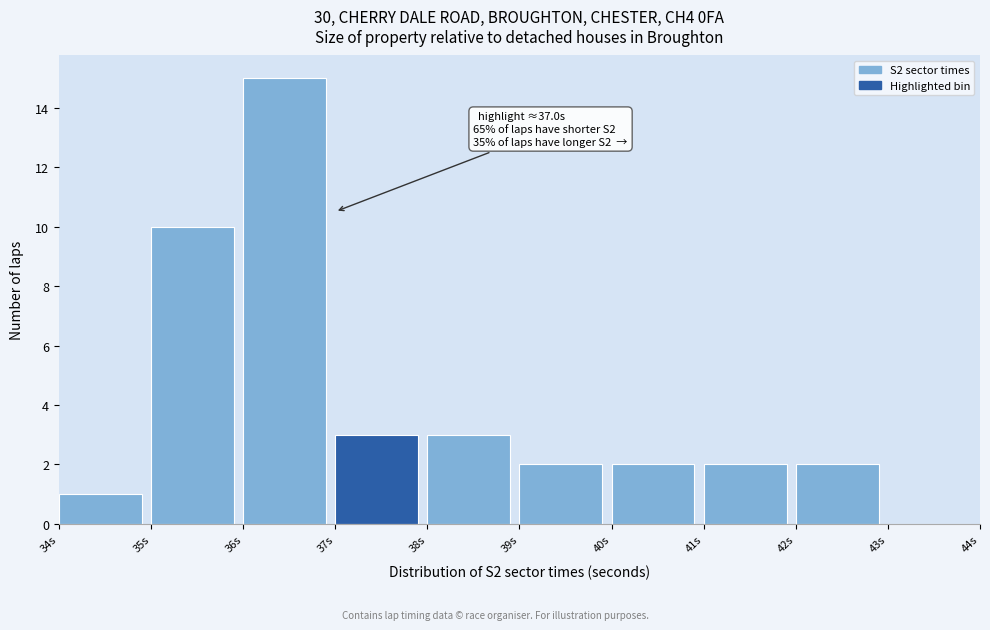

Over which range of the x-axis is the bar tallest?

36 to 37